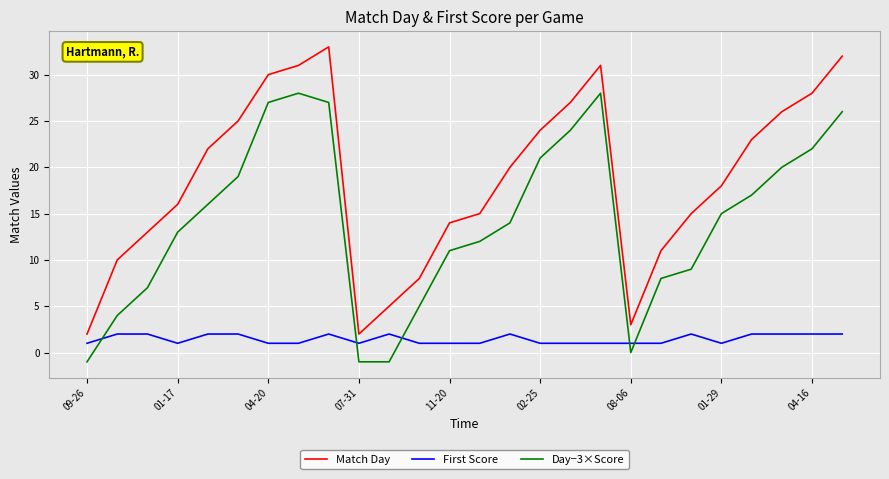

Which series has the largest total across all categories?

Match Day